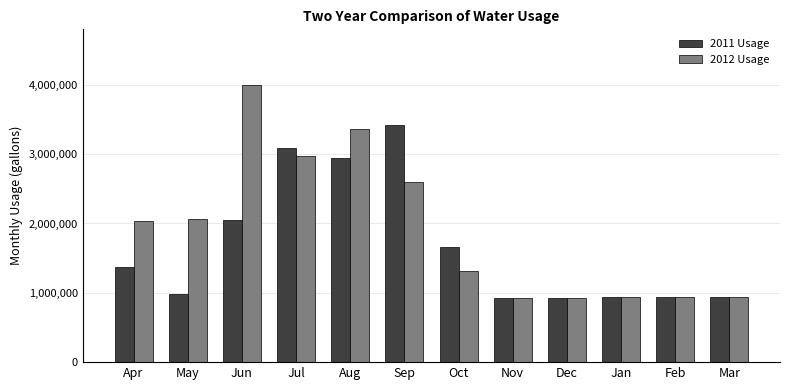

Which series has the largest total across all categories?

2012 Usage